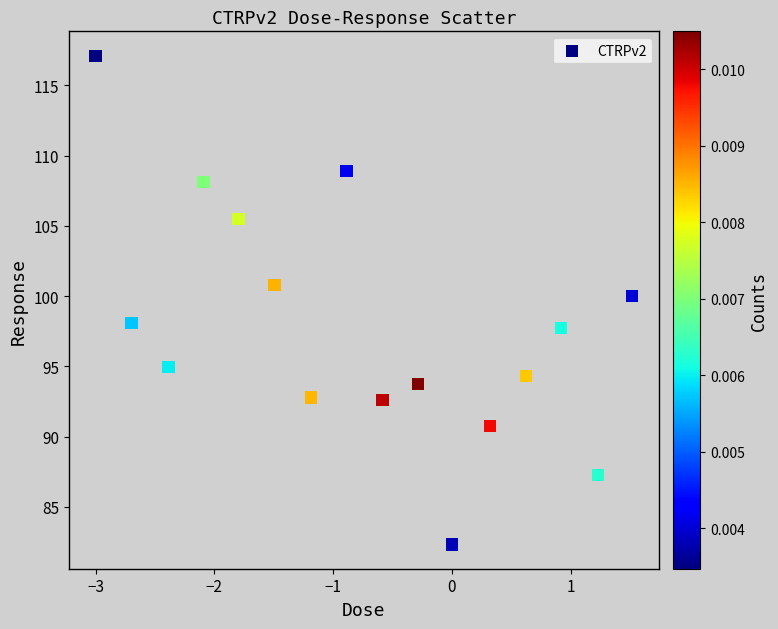

What is the range of X values (max minus min)?

4.5